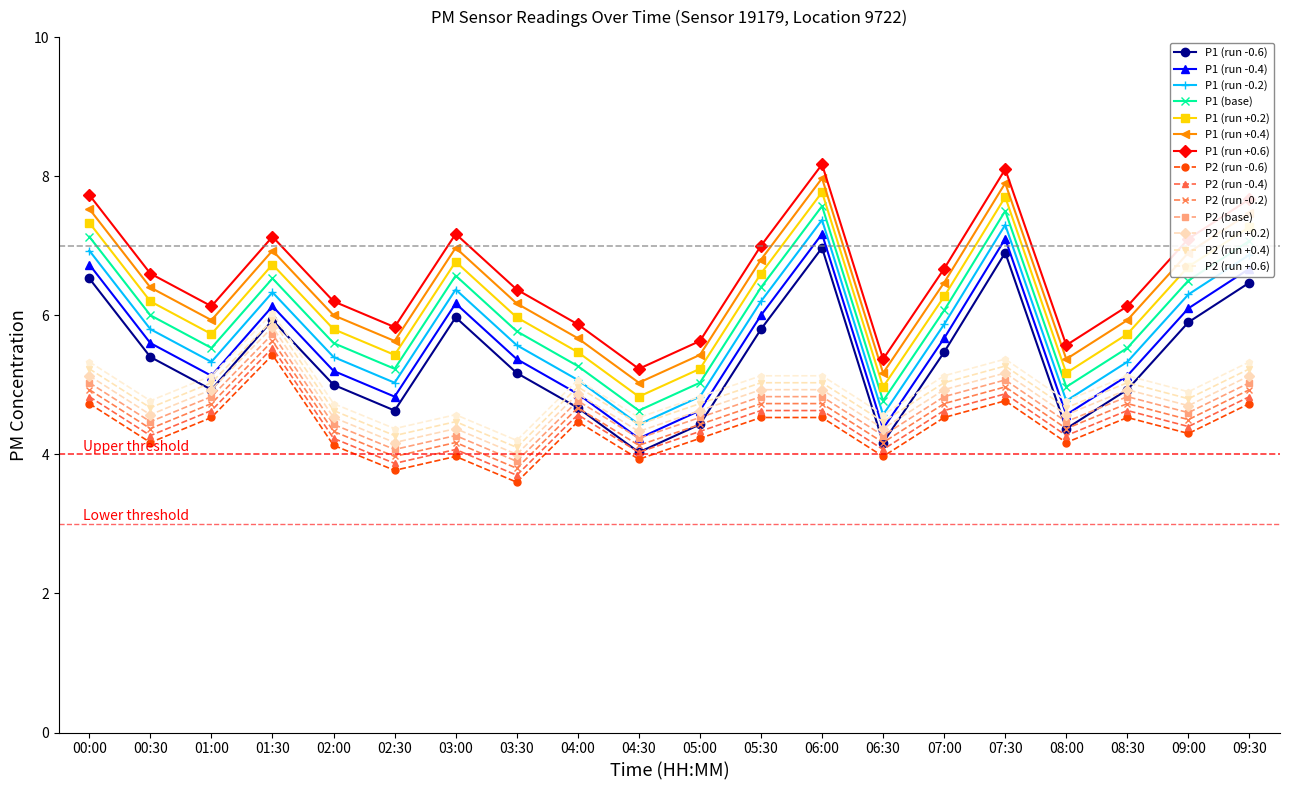

Count the number of data series in this chart.

14